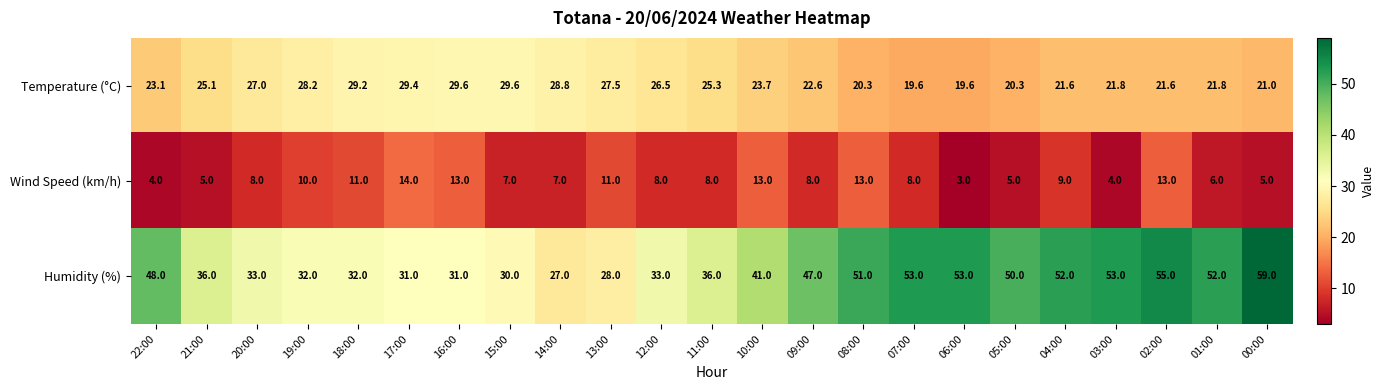

True or false: Wind Speed (km/h) has a value of 13.0 at 02:00.

True